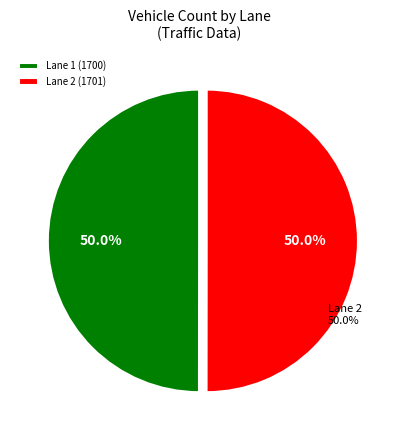

Count the number of slices in the pie.

2